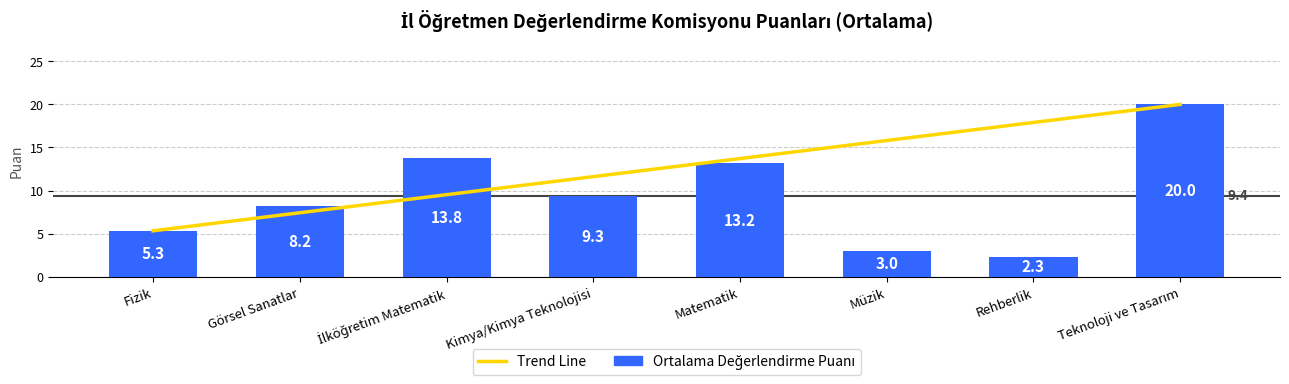

Rank the series by their average value, from highest to lowest.

Trend Line, Ortalama Değerlendirme Puanı